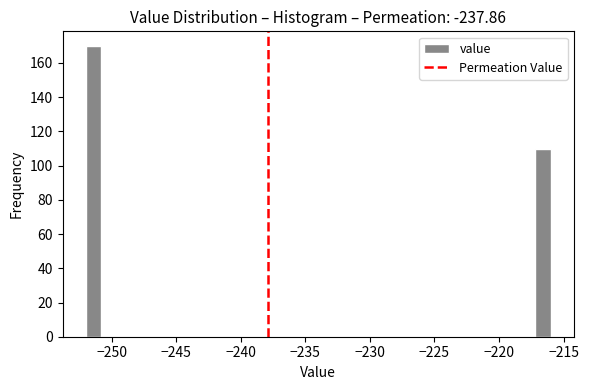

Read against the x-axis, roughly where is the centre of the tallest bar?

-251.5